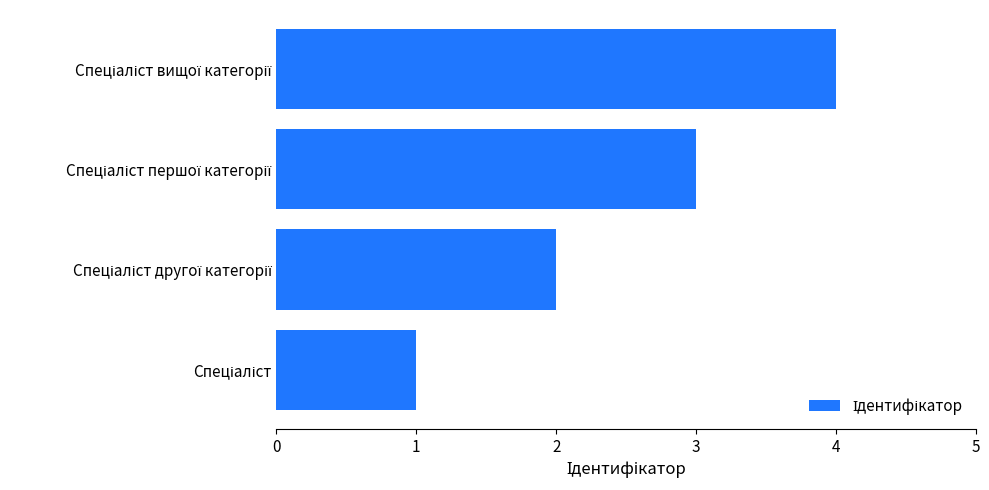

What is the sum of all values?

10